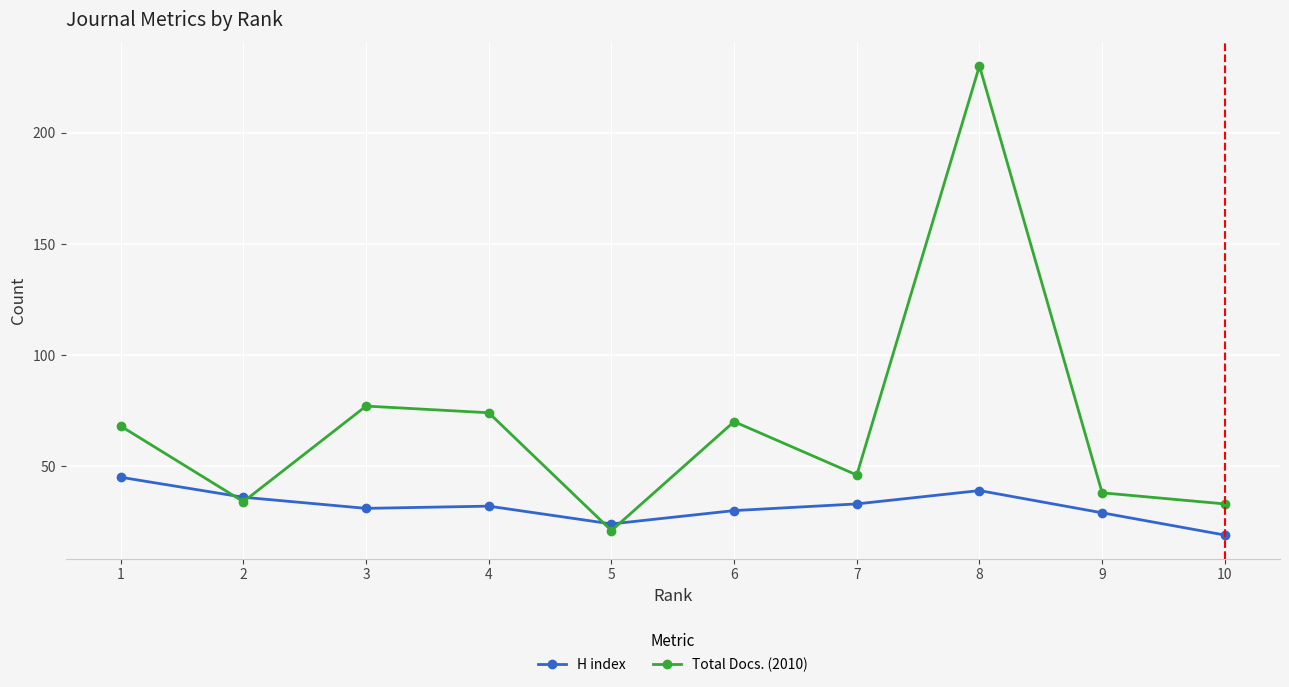

What value does the H index series have at 6, to the nearest 5?

30